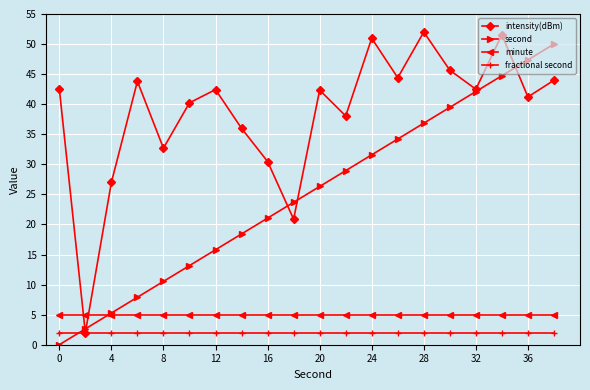

At how many categories does at least one series exceed 35?

15